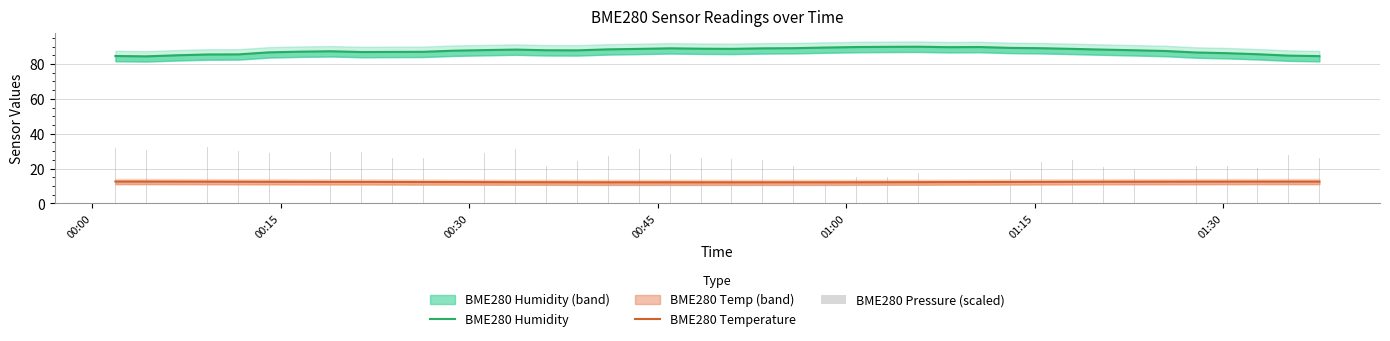

Reading left to right, transcribe all the data shown in this chart.

BME280 Humidity: 84.6	84.4	85.0	85.5	85.5	86.7	87.1	87.3	86.9	86.9	87.0	87.6	88.0	88.2	87.9	87.8	88.4	88.7	89.0	88.8	88.7	89.0	89.1	89.4	89.7	89.8	89.9	89.6	89.7	89.2	89.0	88.7	88.2	87.9	87.5	86.6	86.2	85.6	84.8	84.5
BME280 Temperature: 12.6	12.6	12.6	12.5	12.5	12.4	12.4	12.4	12.4	12.3	12.3	12.3	12.2	12.2	12.2	12.2	12.1	12.1	12.2	12.1	12.1	12.1	12.1	12.1	12.2	12.2	12.2	12.3	12.3	12.3	12.4	12.4	12.5	12.5	12.5	12.5	12.6	12.6	12.6	12.6
BME280 Pressure (scaled): 31.8	30.6	31.3	32.1	29.9	28.8	28.8	29.6	29.7	25.9	26.3	31.2	28.9	31.1	21.6	24.1	27.2	31.3	28.5	26.0	25.3	25.0	21.7	12.1	15.3	15.4	17.3	16.4	16.9	18.9	23.7	24.9	21.1	19.6	22.2	21.4	21.6	20.4	27.8	25.9